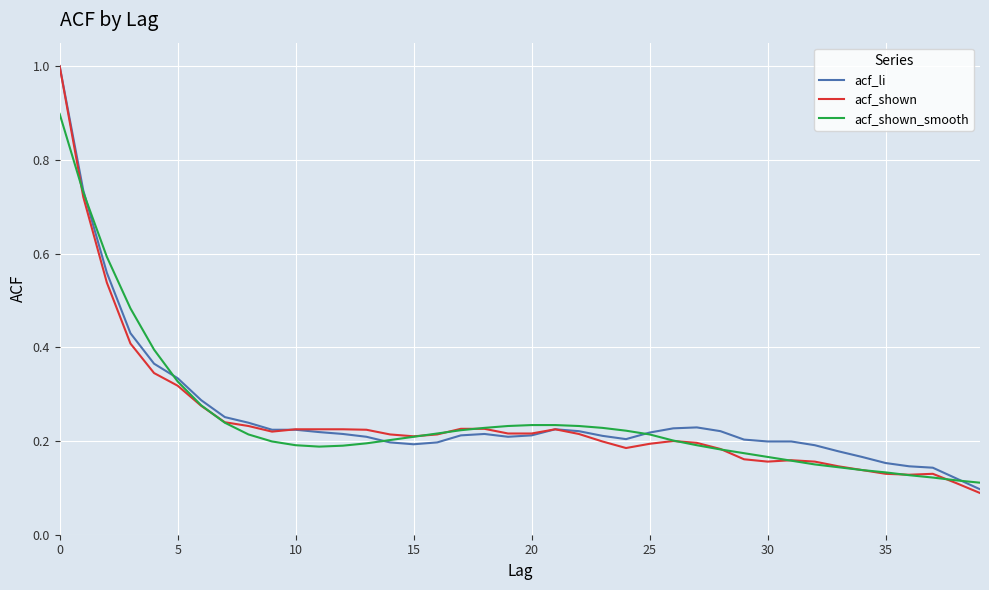

Which series has the widest spread of values?

acf_shown